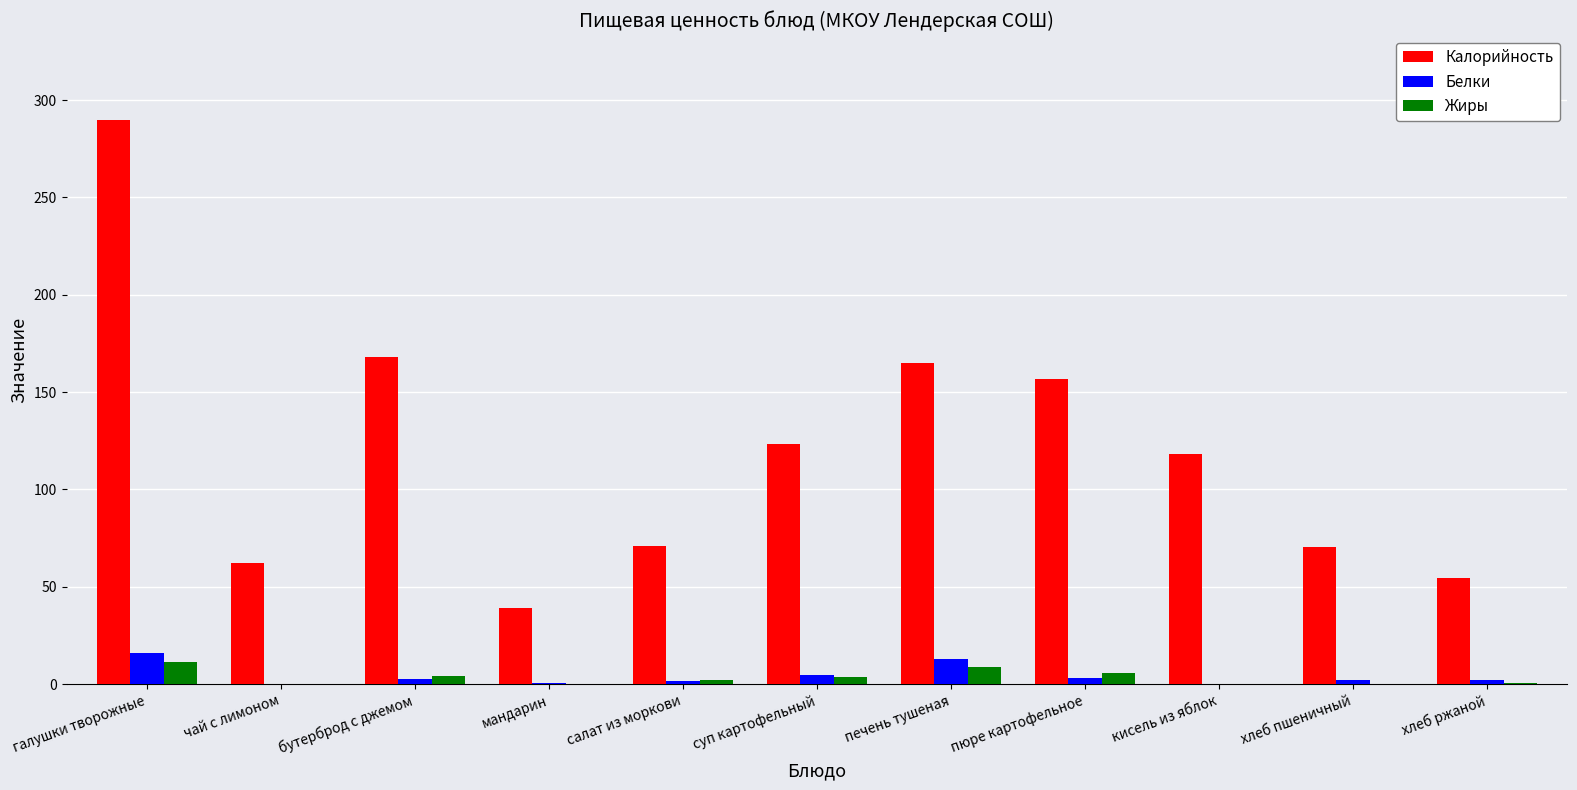

How many groups of bars are there?

11